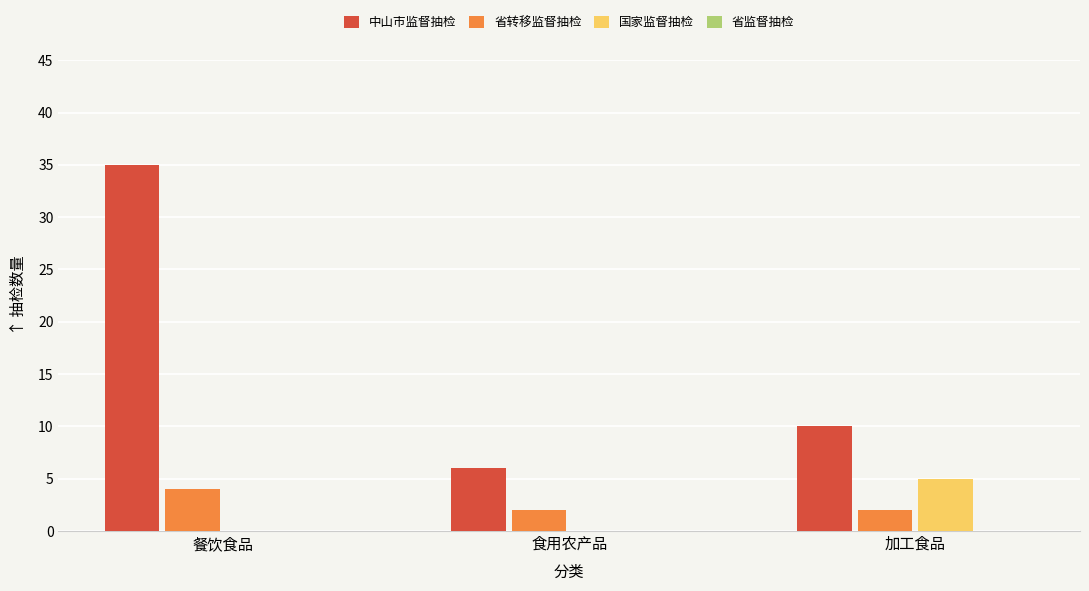

Reading right to left, extract all data points from this chart.

中山市监督抽检: 加工食品=10	食用农产品=6	餐饮食品=35
省转移监督抽检: 加工食品=2	食用农产品=2	餐饮食品=4
国家监督抽检: 加工食品=5	食用农产品=0	餐饮食品=0